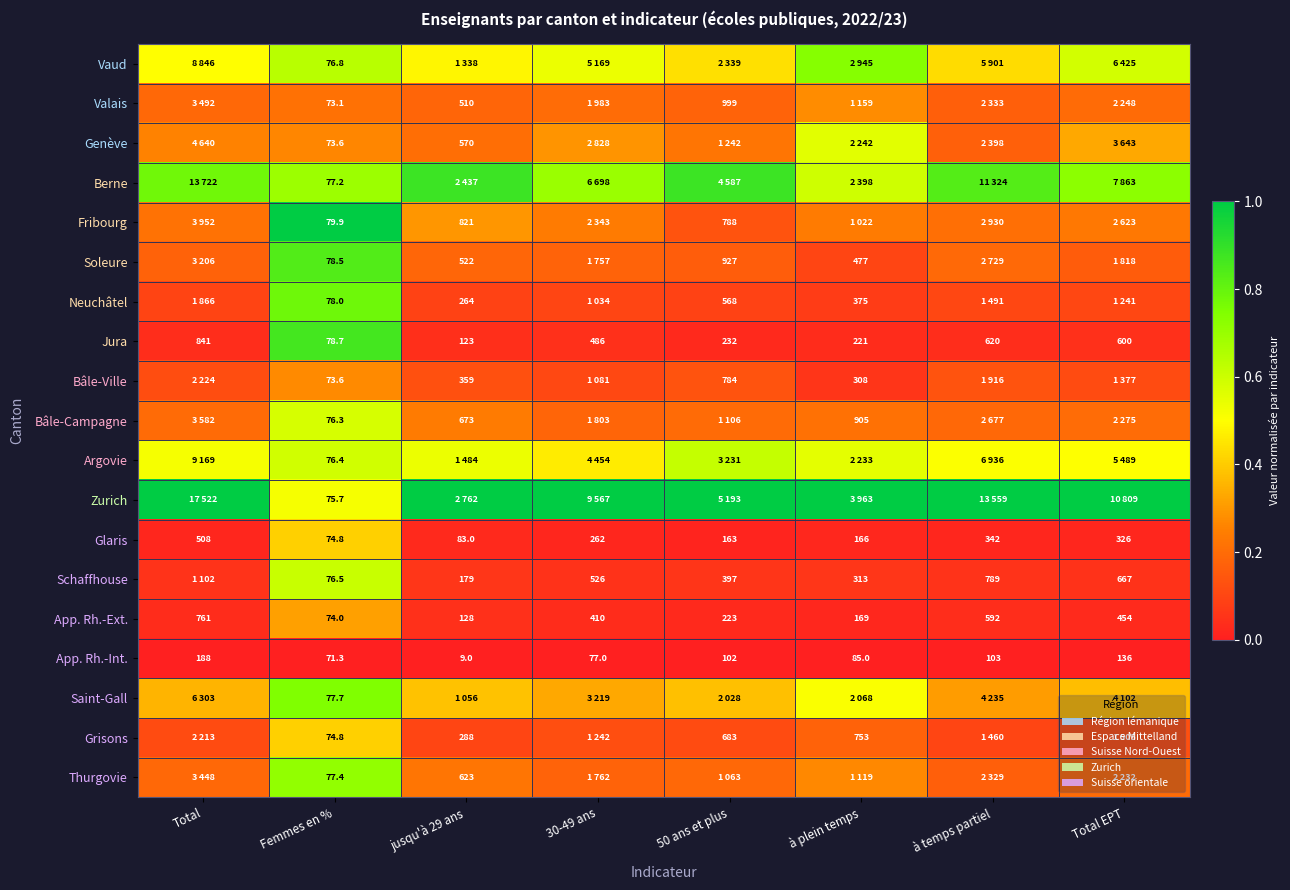

At which label does Jura first exceed 486?

Total